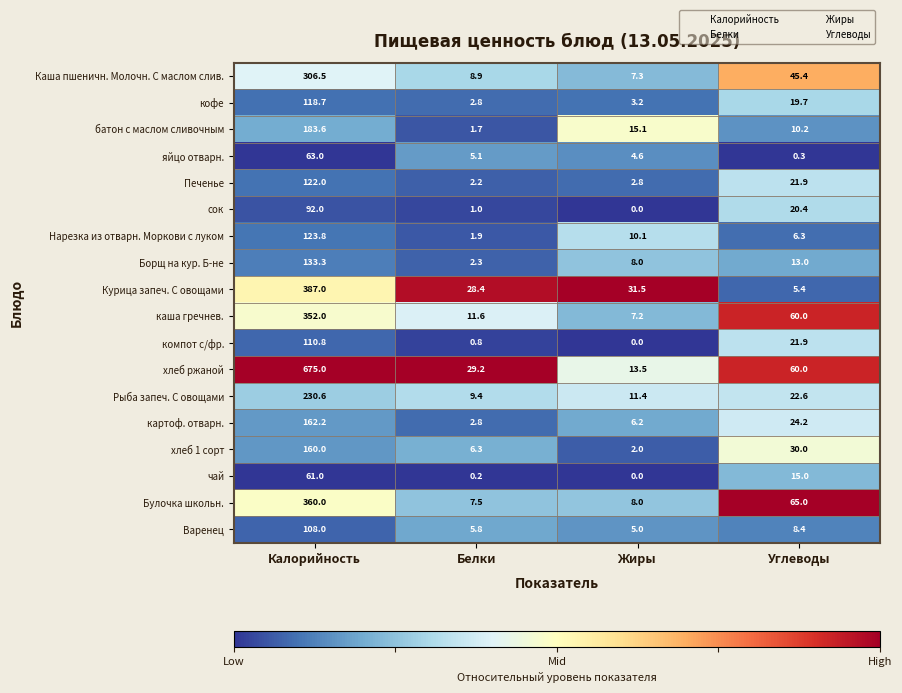

What is the difference between the maximum and minimum values in the Рыба запеч. С овощами series?

221.2